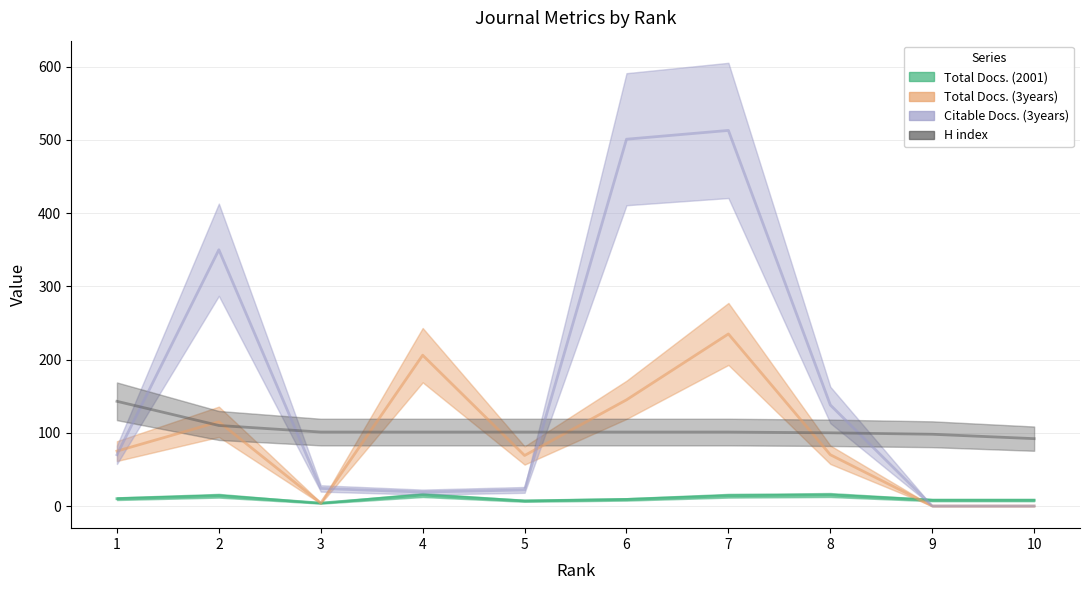

Where is H index nearest to the value 117?

2